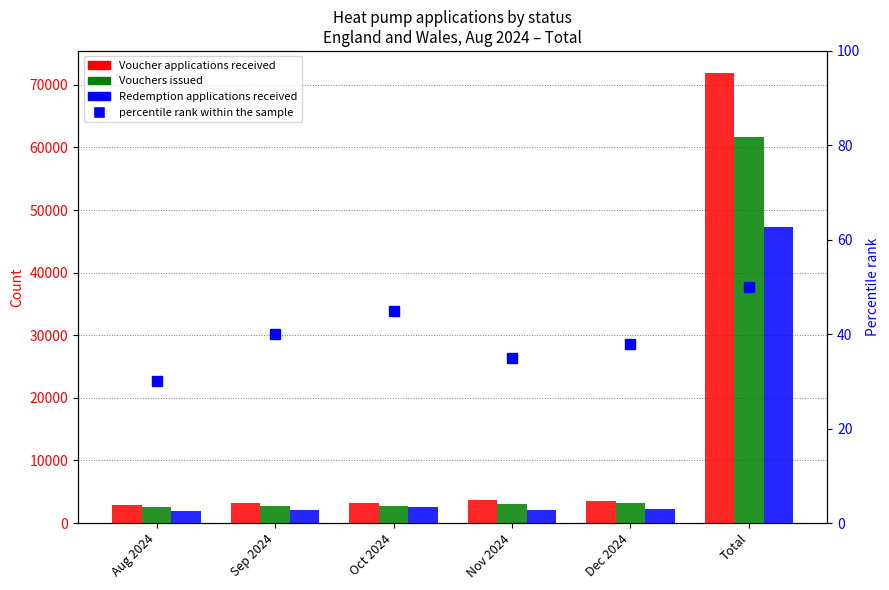

At which category does the chart reach its peak across all series?

Total